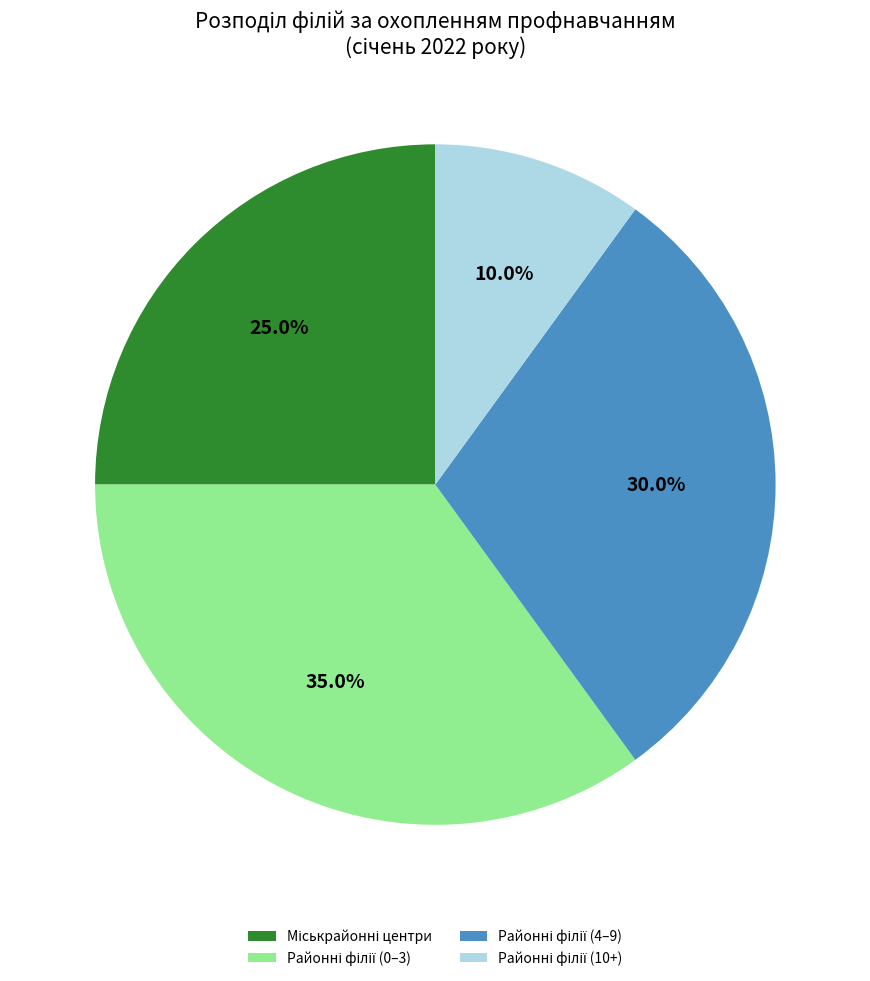

Does any single category account for the majority?

No